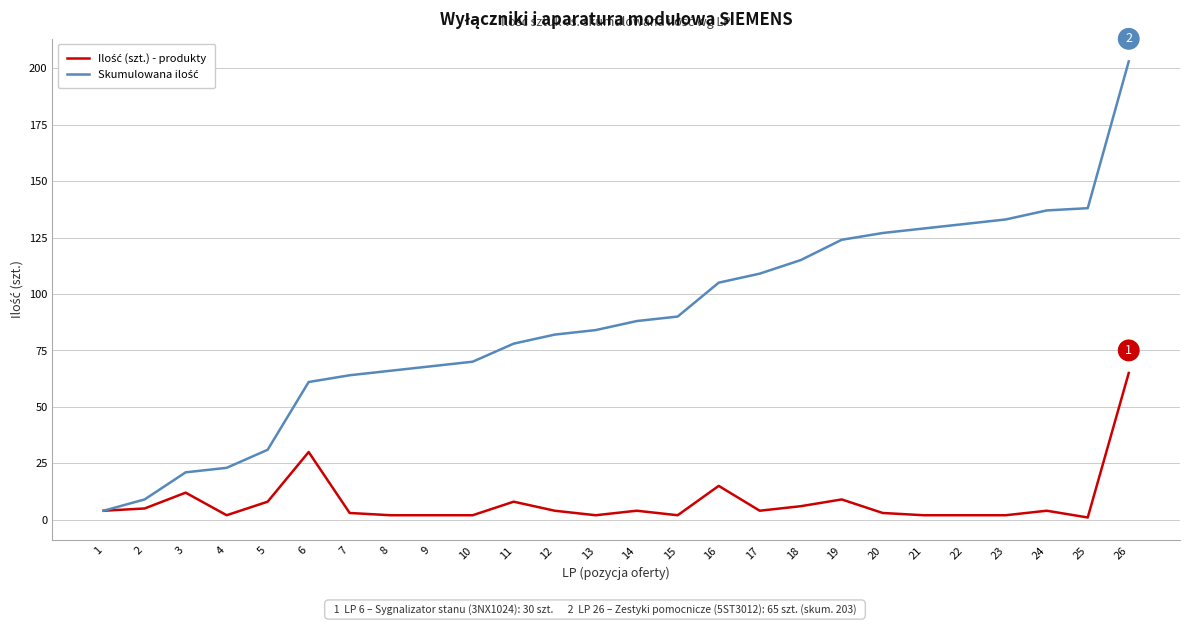

At which category is the sum across all series the highest?

26